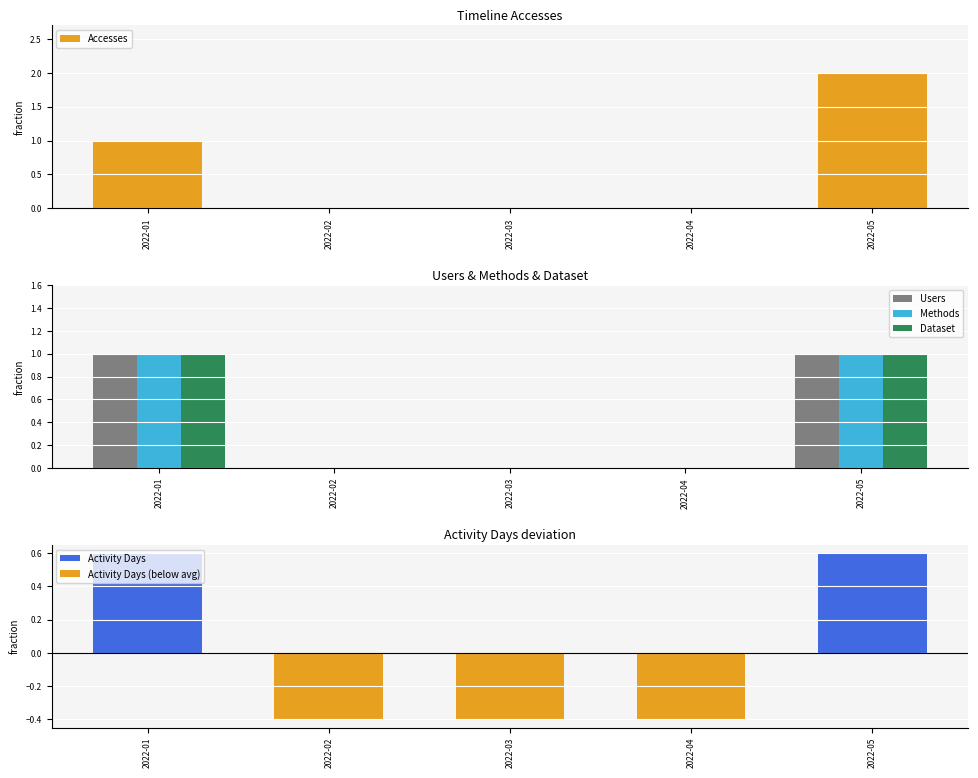

Is it true that Users equals 1 at 2022-01?

True